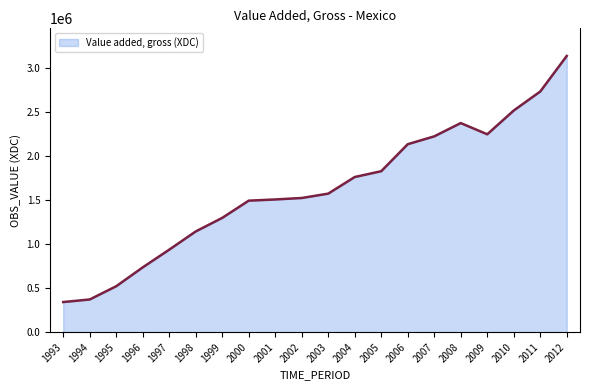

The value at 2003 is 1571316. True or false?

True